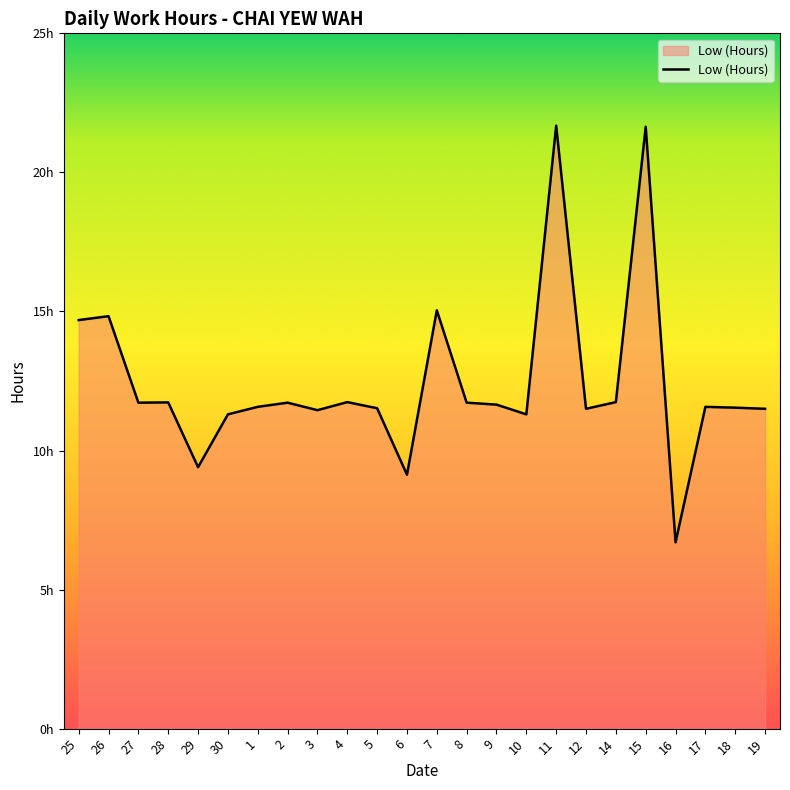

Does the chart have visible grid lines?

No